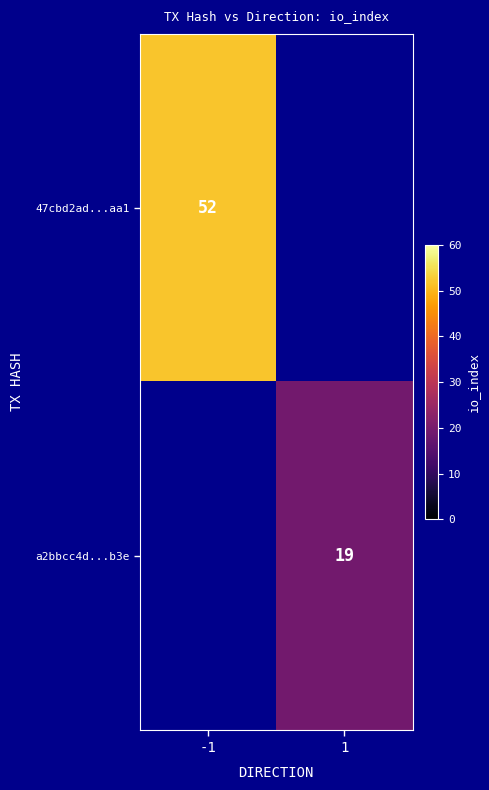

How many series are shown in this chart?

2